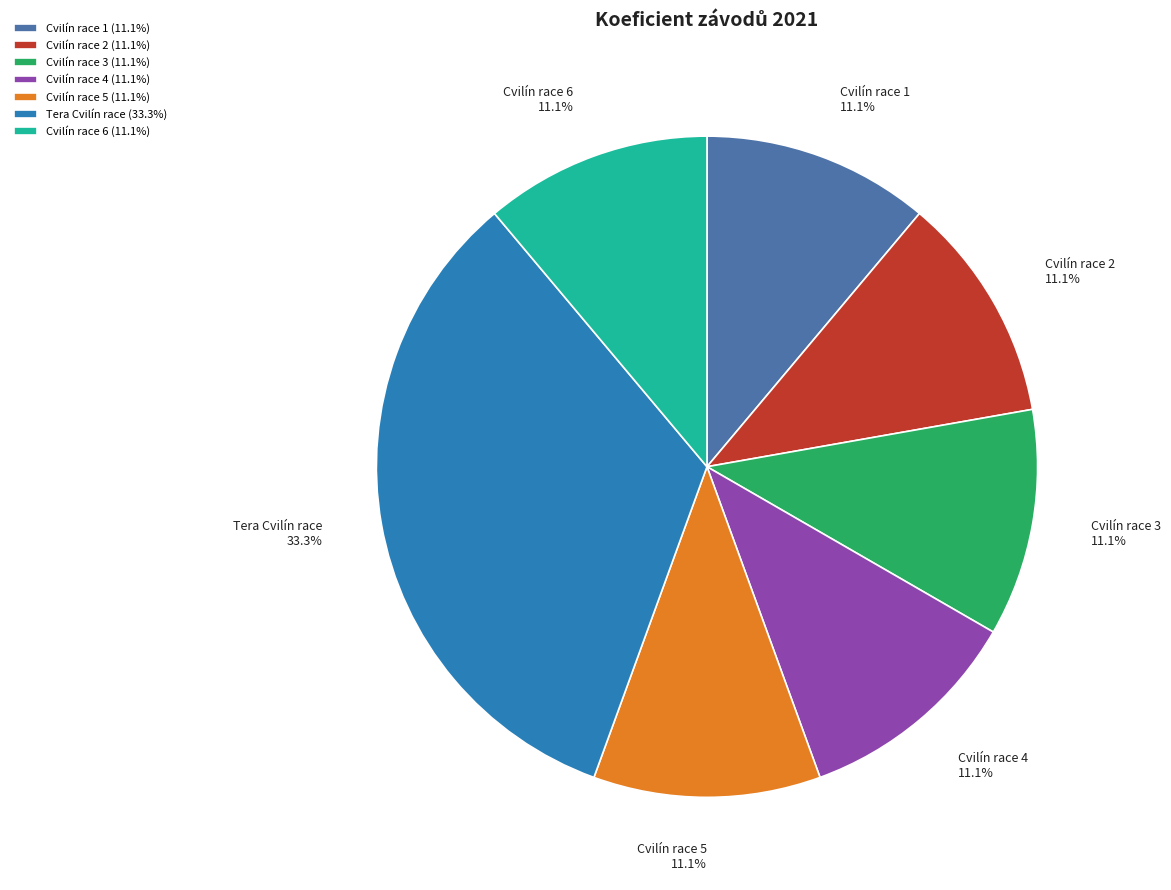

True or false: Tera Cvilín race accounts for 33% of the total.

True